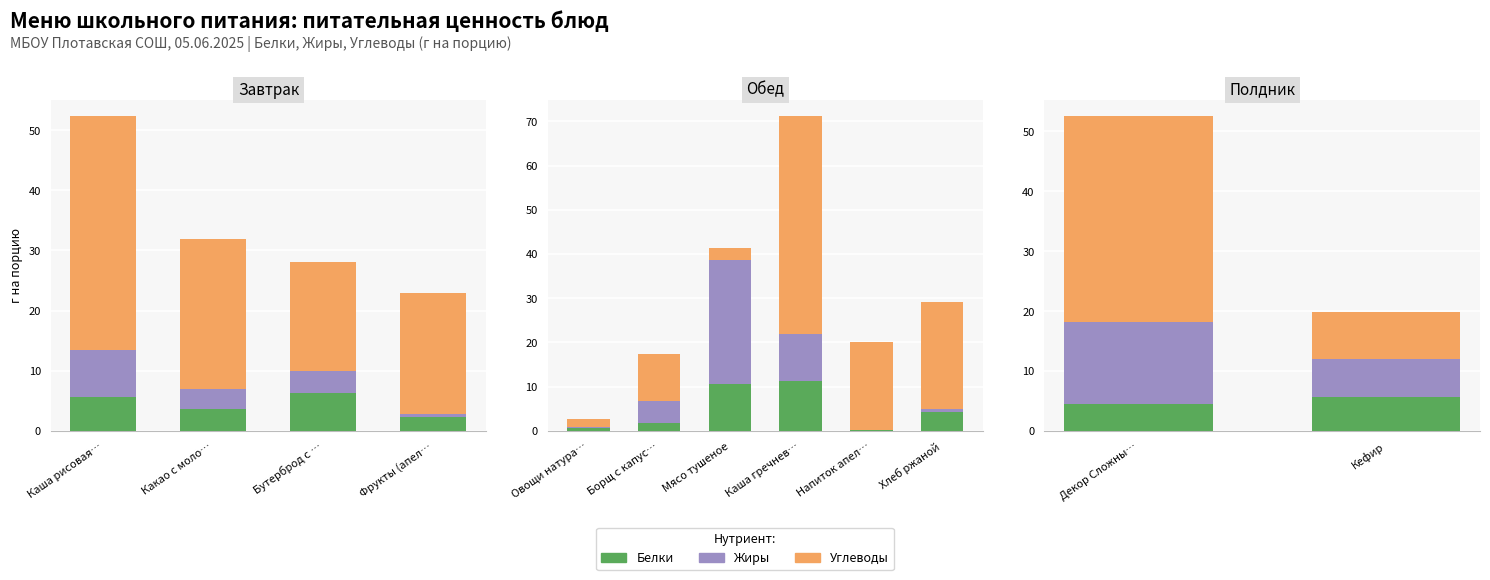

How many distinct data groups are displayed?

3